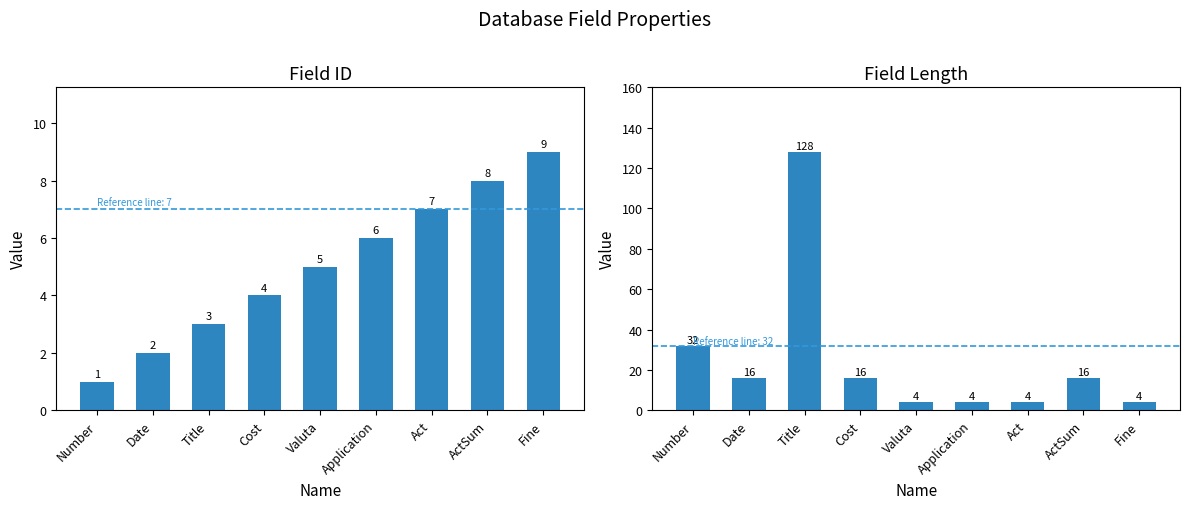

How many categories are shown in the chart?

9